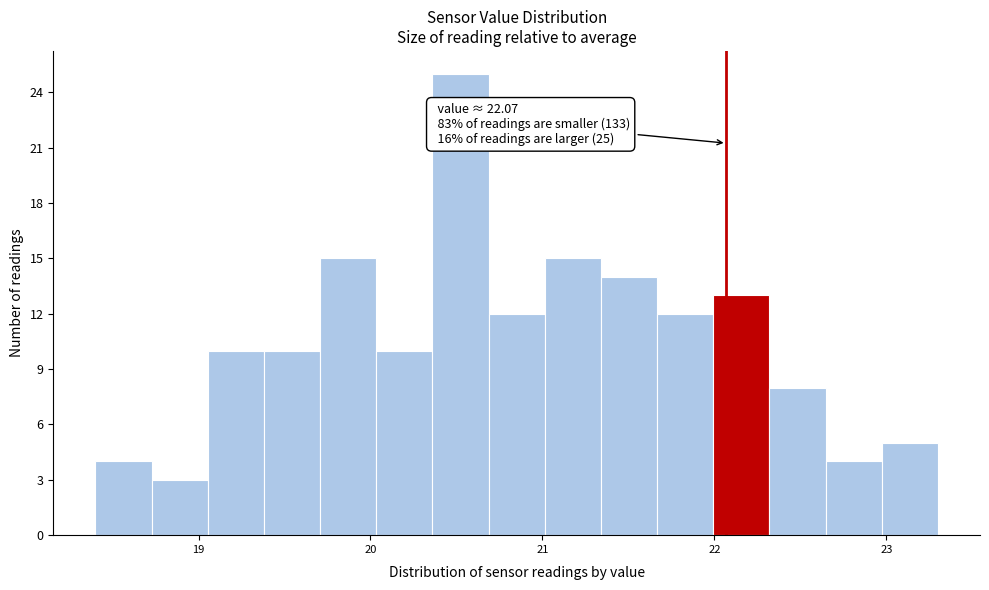

Read against the x-axis, roughly where is the centre of the tallest bar?

20.5